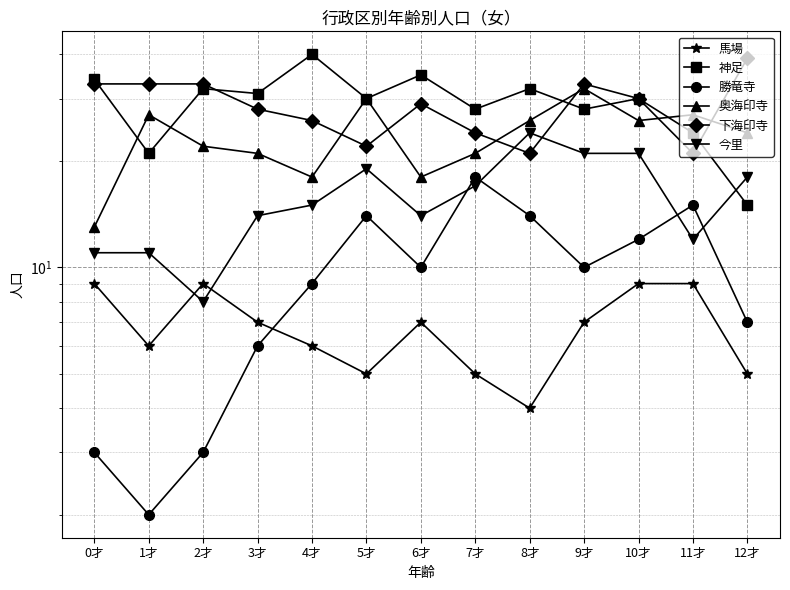

What is the difference between the maximum and second lowest values in the 勝竜寺 series?

15